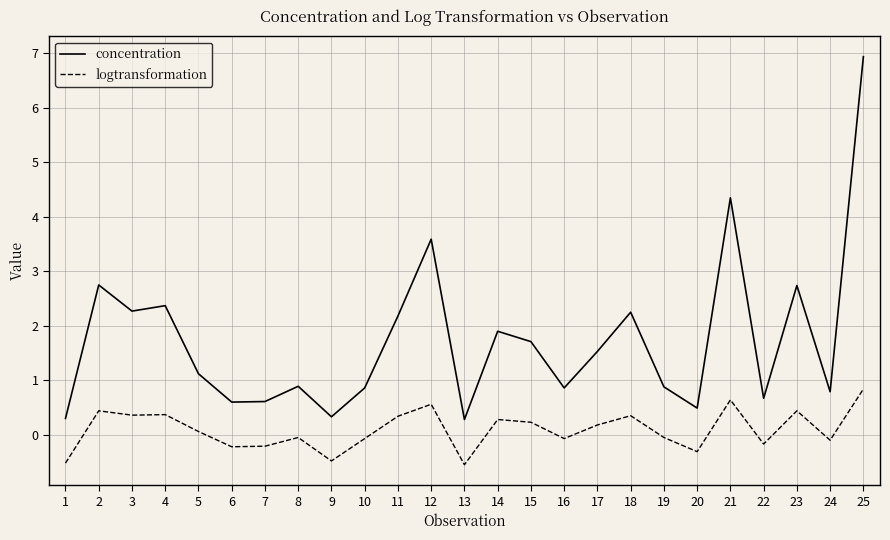

What is the difference between the concentration values at 20 and 19?

0.4